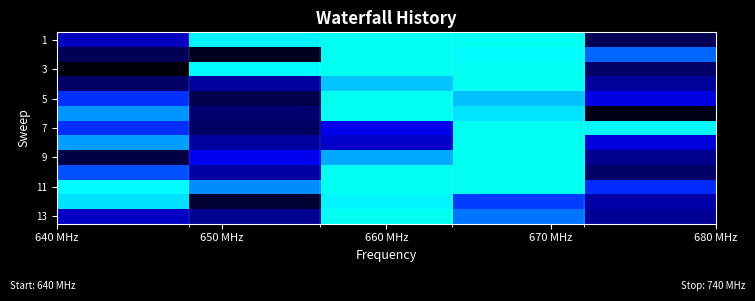

What is the maximum value shown in the chart?

1.0